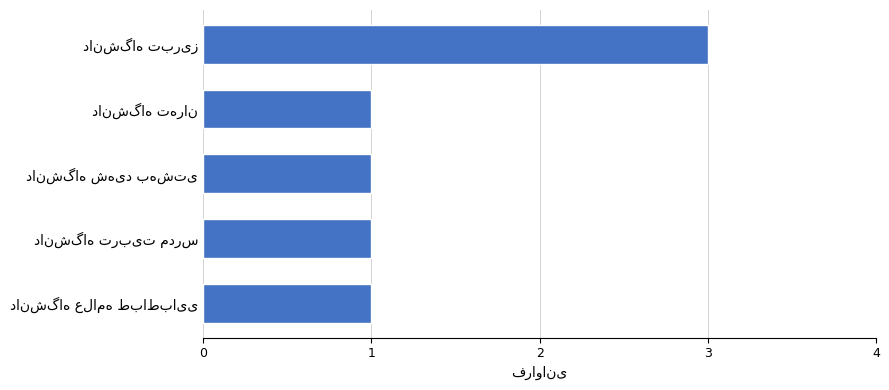

What is the sum of all values?

7